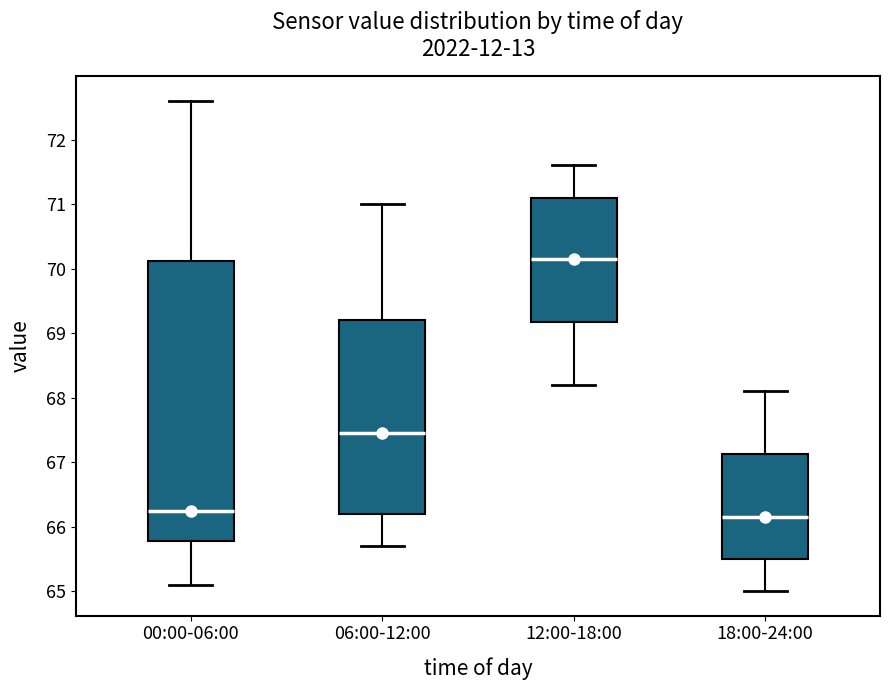

Which box has the highest median line?

12:00-18:00